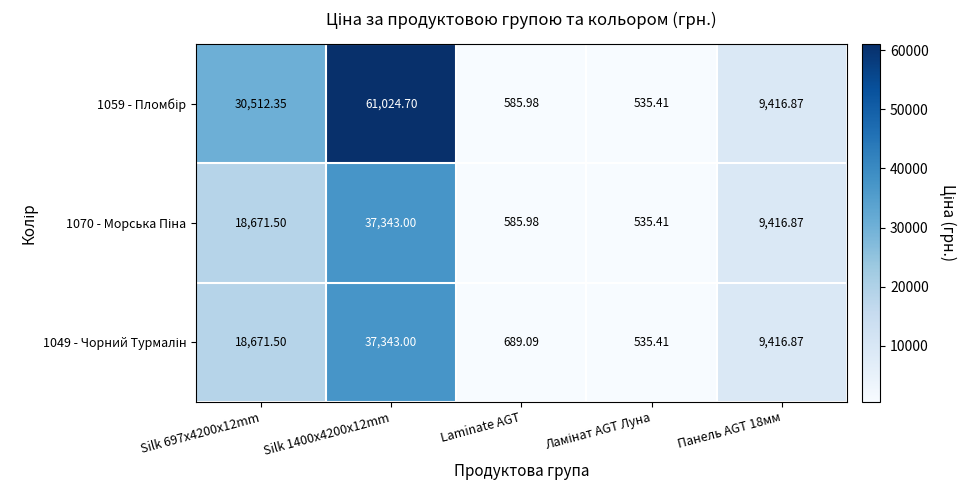

Which category has the highest value across all series?

Silk 1400x4200x12mm